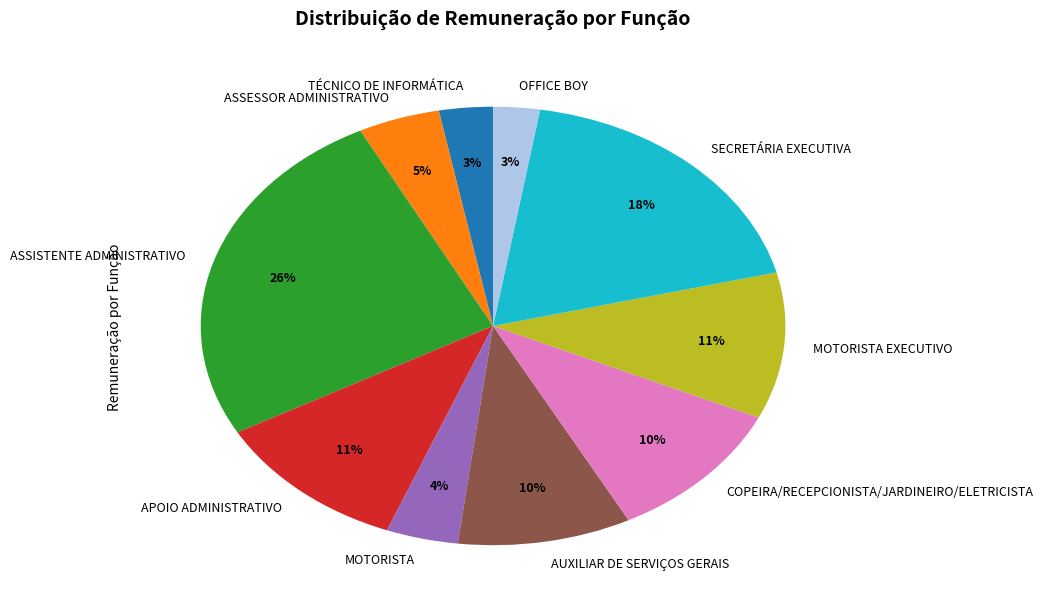

To the nearest percent, what portion does MOTORISTA represent?

4%